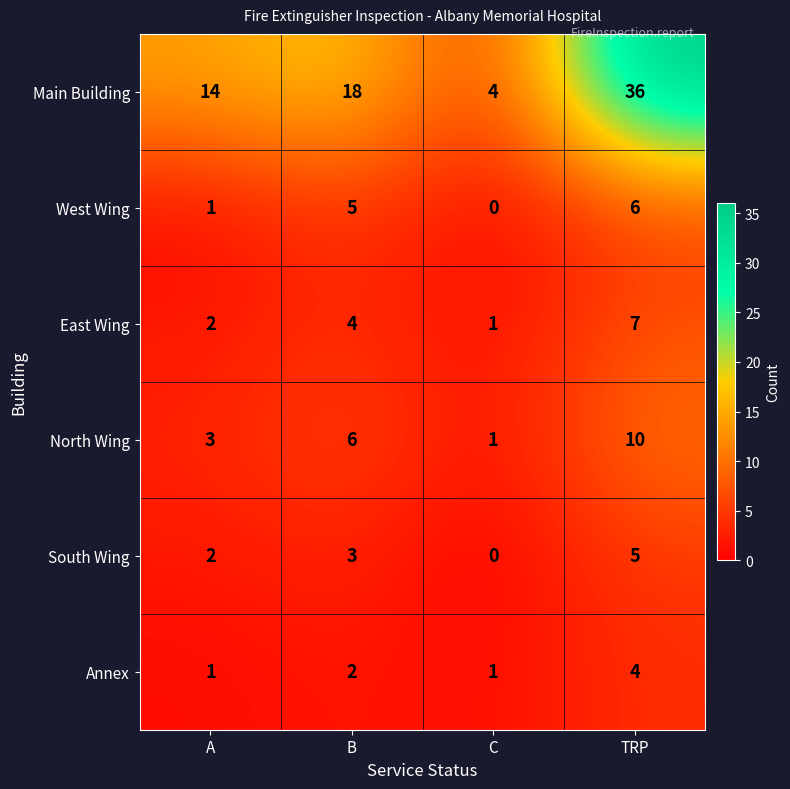

What is the average value of the East Wing series?

4